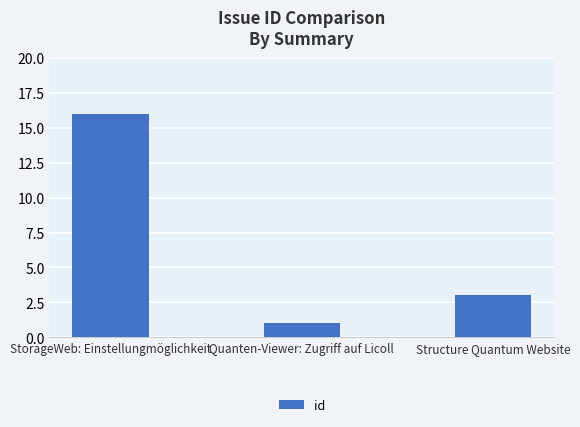

At which label is the value closest to 8?

Structure Quantum Website